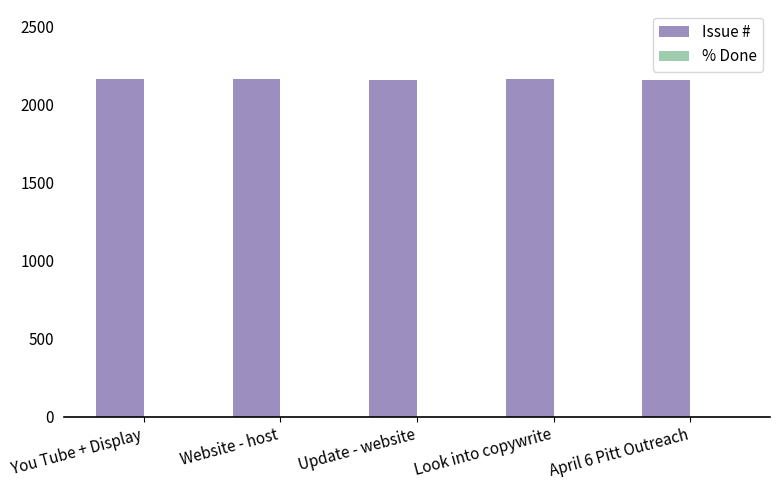

What is the label of the 1st bar from the right?

April 6 Pitt Outreach